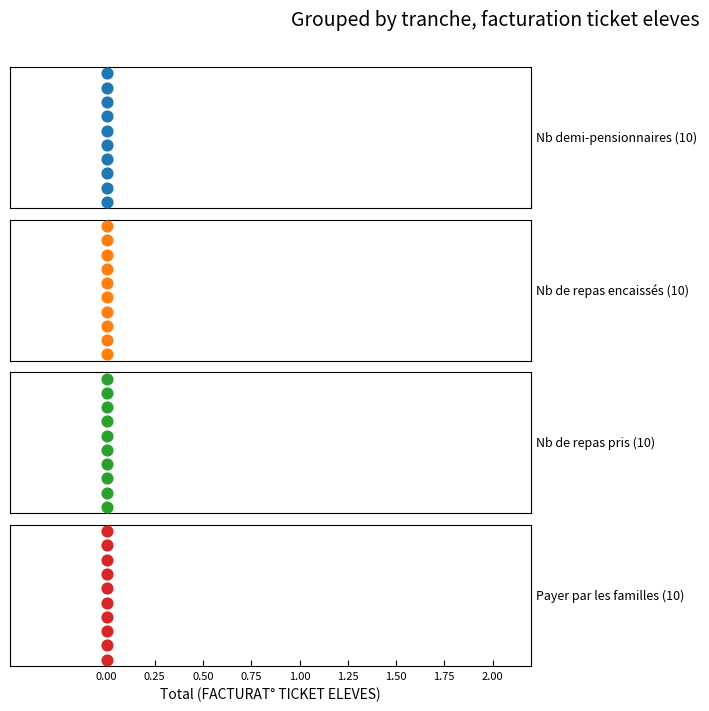

Is the value of Payer par les familles at 0.00 greater than the value of Nb de repas pris at 0.00?

No